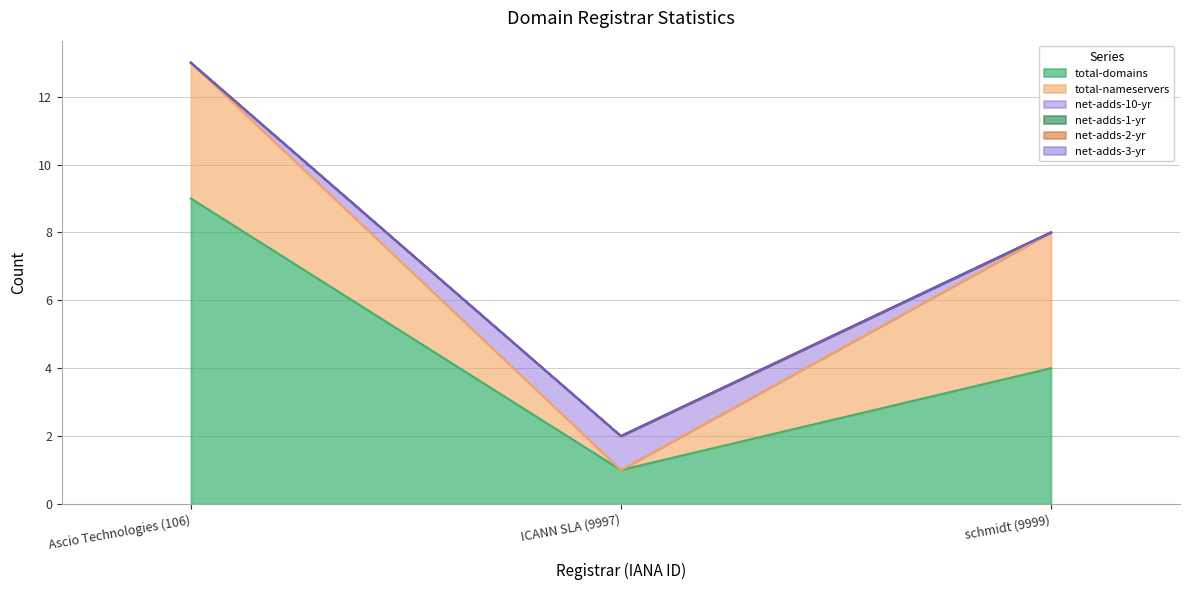

Reading left to right, what are all the values shown in this chart?

total-domains: Ascio Technologies (106)=9	ICANN SLA (9997)=1	schmidt (9999)=4
total-nameservers: Ascio Technologies (106)=4	ICANN SLA (9997)=0	schmidt (9999)=4
net-adds-10-yr: Ascio Technologies (106)=0	ICANN SLA (9997)=1	schmidt (9999)=0
net-adds-1-yr: Ascio Technologies (106)=0	ICANN SLA (9997)=0	schmidt (9999)=0
net-adds-2-yr: Ascio Technologies (106)=0	ICANN SLA (9997)=0	schmidt (9999)=0
net-adds-3-yr: Ascio Technologies (106)=0	ICANN SLA (9997)=0	schmidt (9999)=0